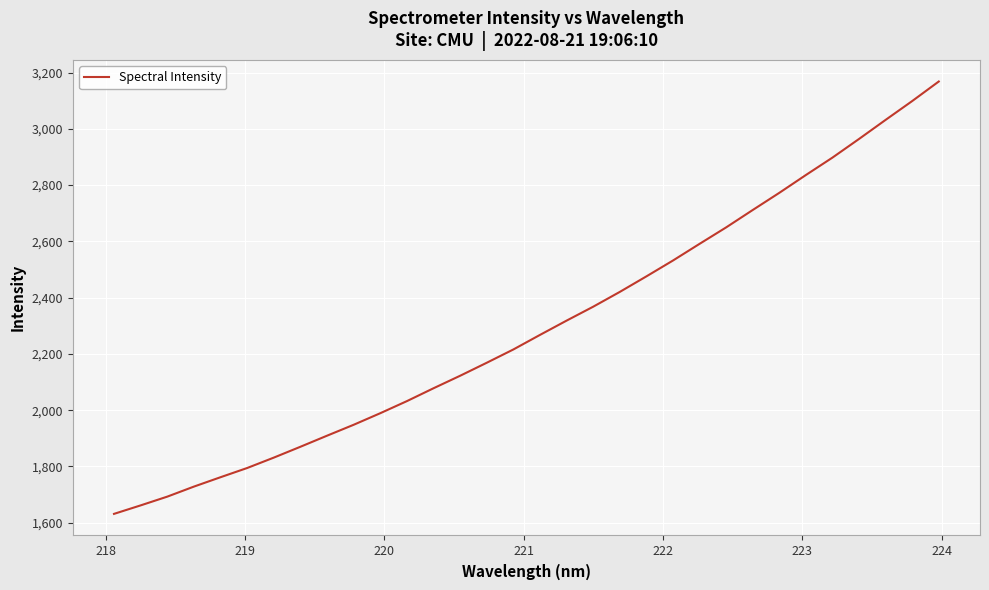

What is the smallest value displayed?

1631.5